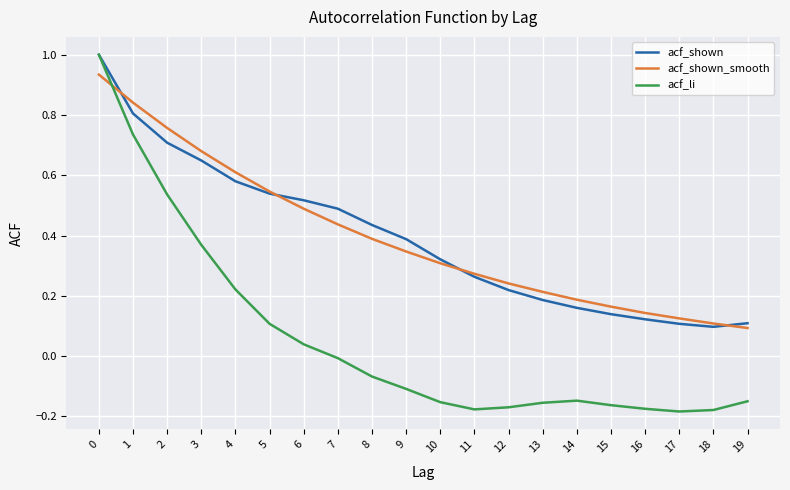

What is the total value across all series at 5?

1.2